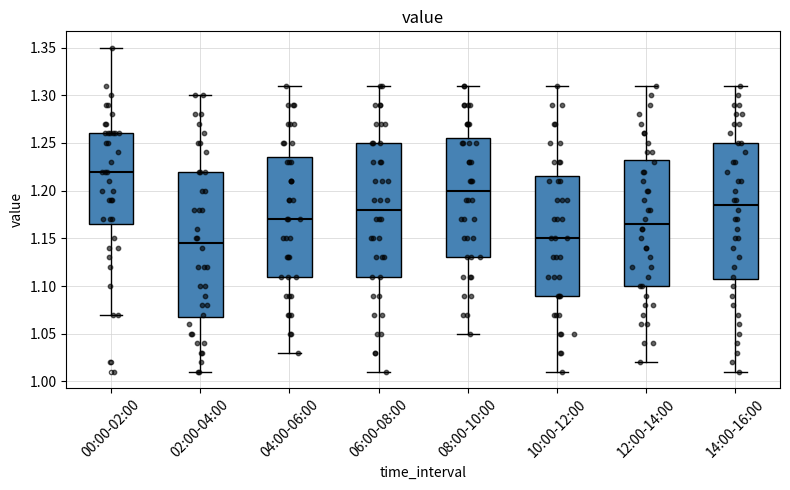

Reading left to right, read every box against the y-axis: the position of its median line, the range the box covers, and the ends of its whiskers. The values are not printed on the chart, so give them approximately, as read against the axis.

00:00-02:00: median 1.220, box 1.165 to 1.260, whiskers 1.070 to 1.350
02:00-04:00: median 1.145, box 1.070 to 1.220, whiskers 1.010 to 1.300
04:00-06:00: median 1.170, box 1.110 to 1.235, whiskers 1.030 to 1.310
06:00-08:00: median 1.180, box 1.110 to 1.250, whiskers 1.010 to 1.310
08:00-10:00: median 1.200, box 1.130 to 1.255, whiskers 1.050 to 1.310
10:00-12:00: median 1.150, box 1.090 to 1.215, whiskers 1.010 to 1.310
12:00-14:00: median 1.165, box 1.100 to 1.235, whiskers 1.020 to 1.310
14:00-16:00: median 1.185, box 1.110 to 1.250, whiskers 1.010 to 1.310